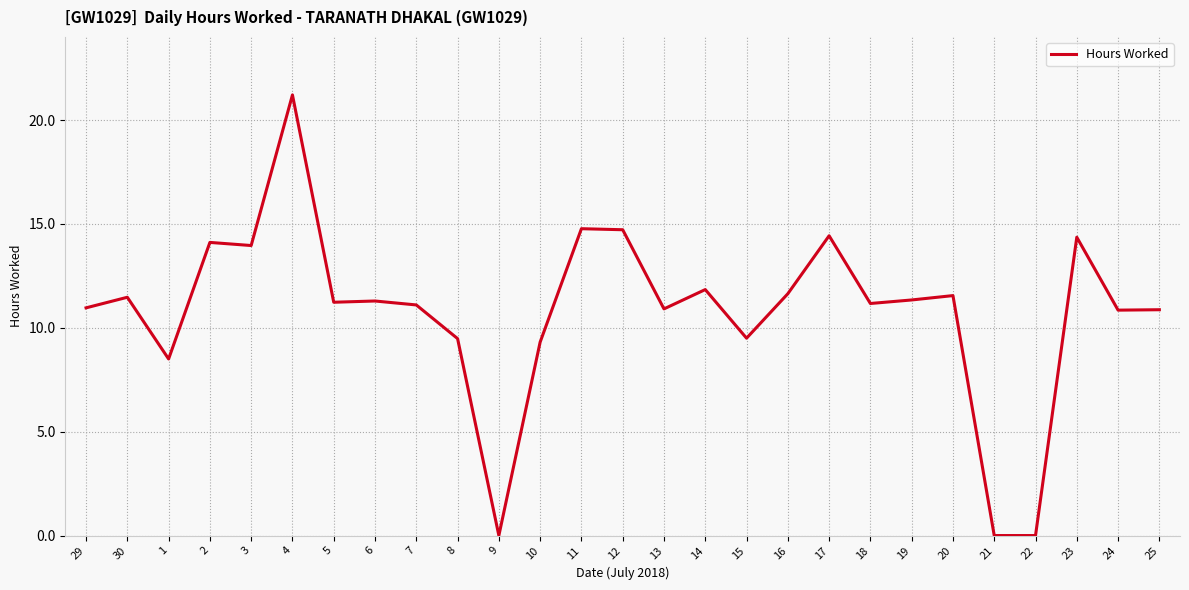

True or false: the data shows 11.2 at 18.

True